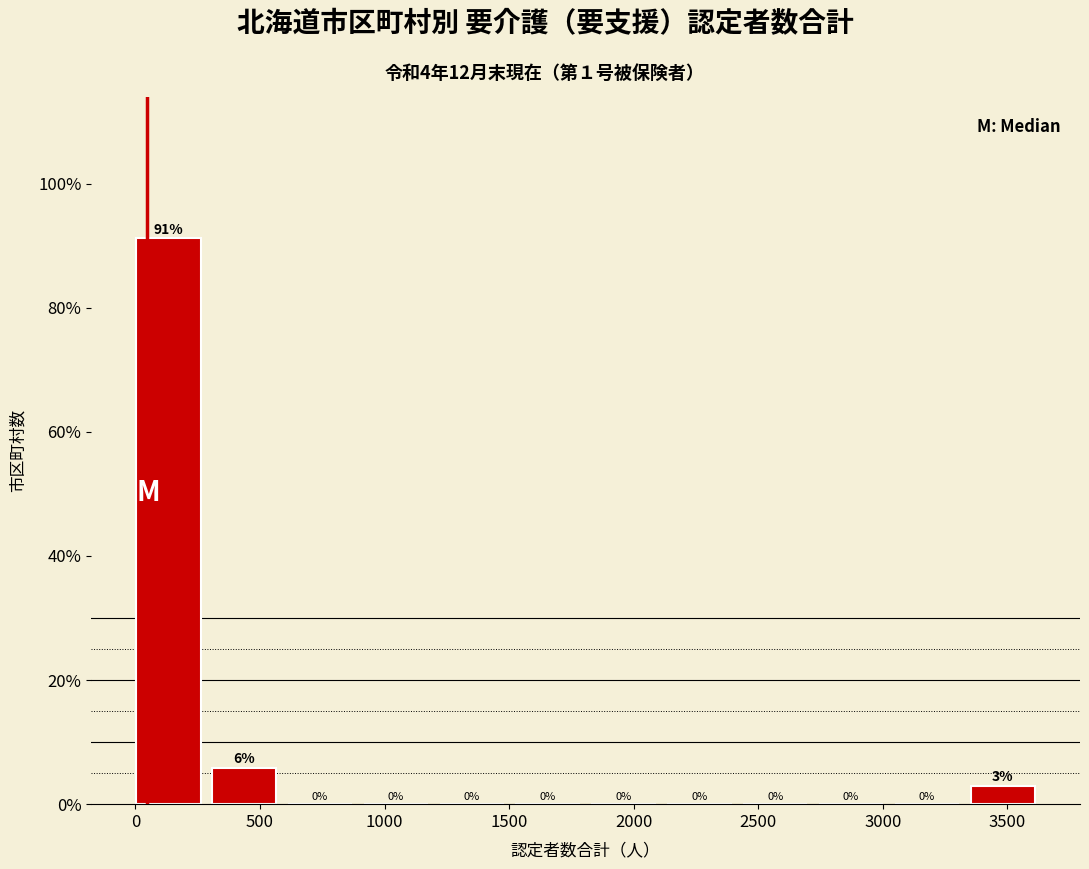

Which range on the x-axis has the tallest bar?

0 to 300